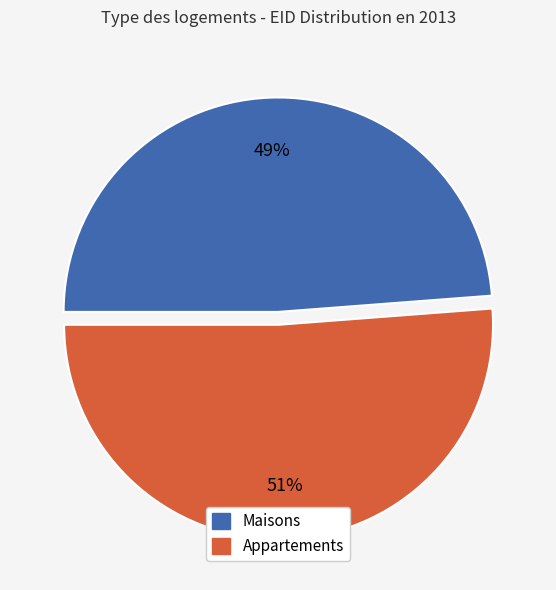

Does Appartements represent more than half of the total?

Yes